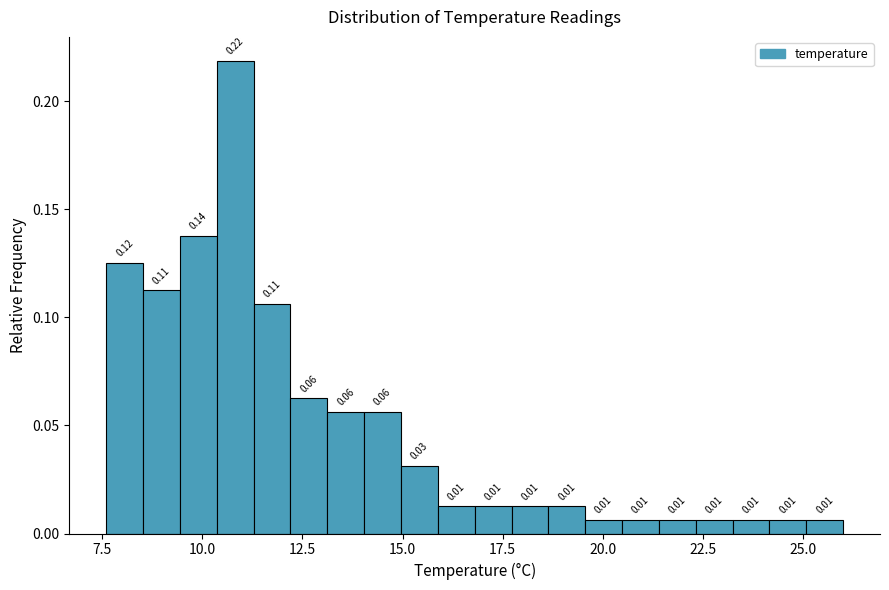

Read against the x-axis, roughly where is the centre of the tallest bar?

11.0